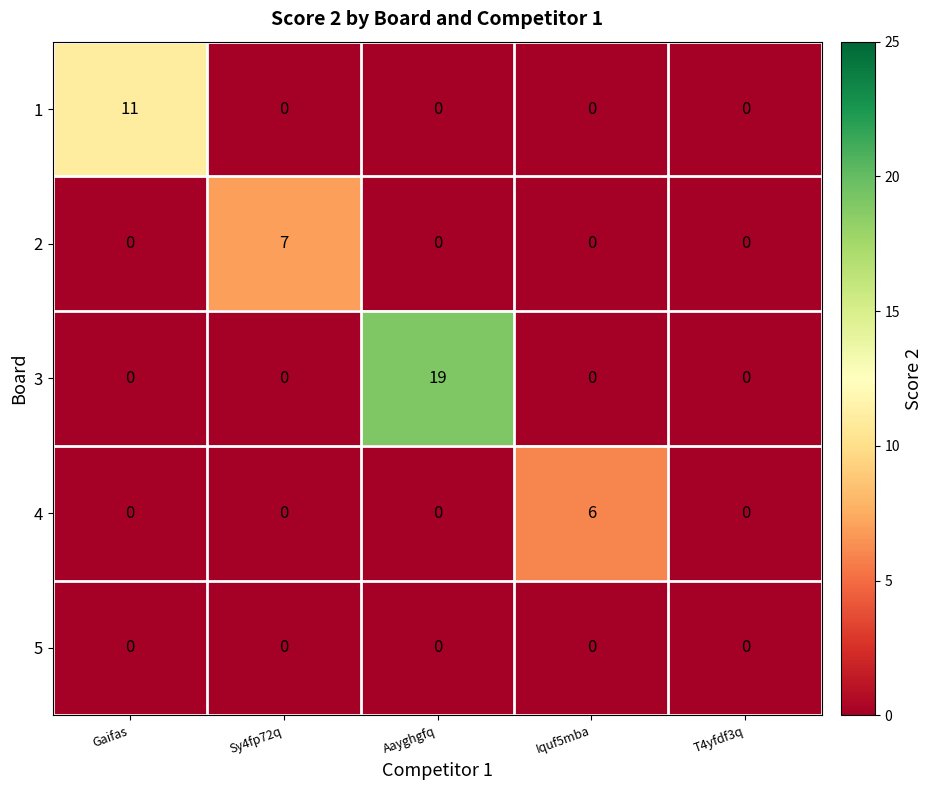

Read the 4 value at Iquf5mba.

6